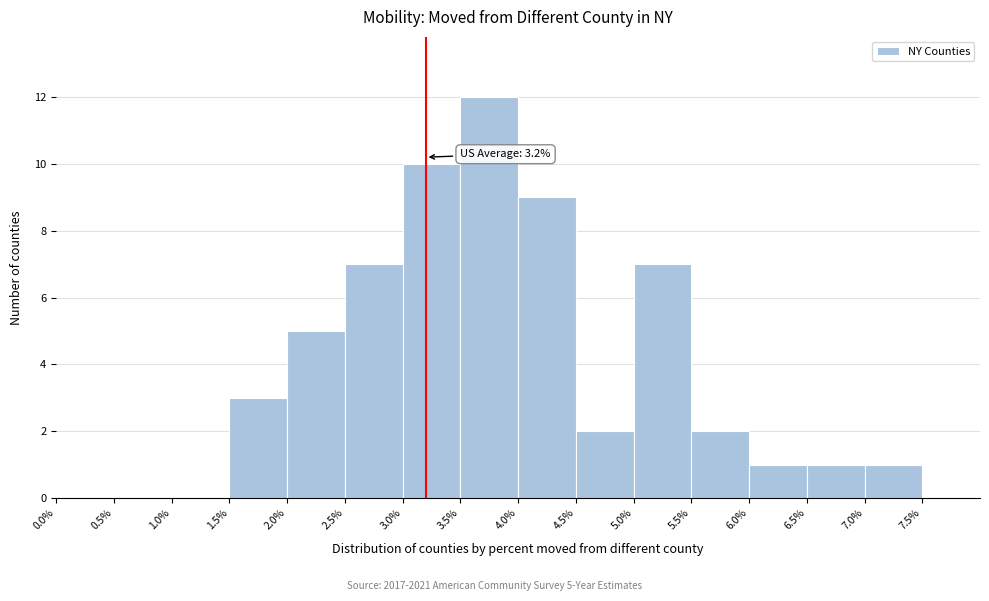

Which range on the x-axis has the tallest bar?

3.5% to 4.0%